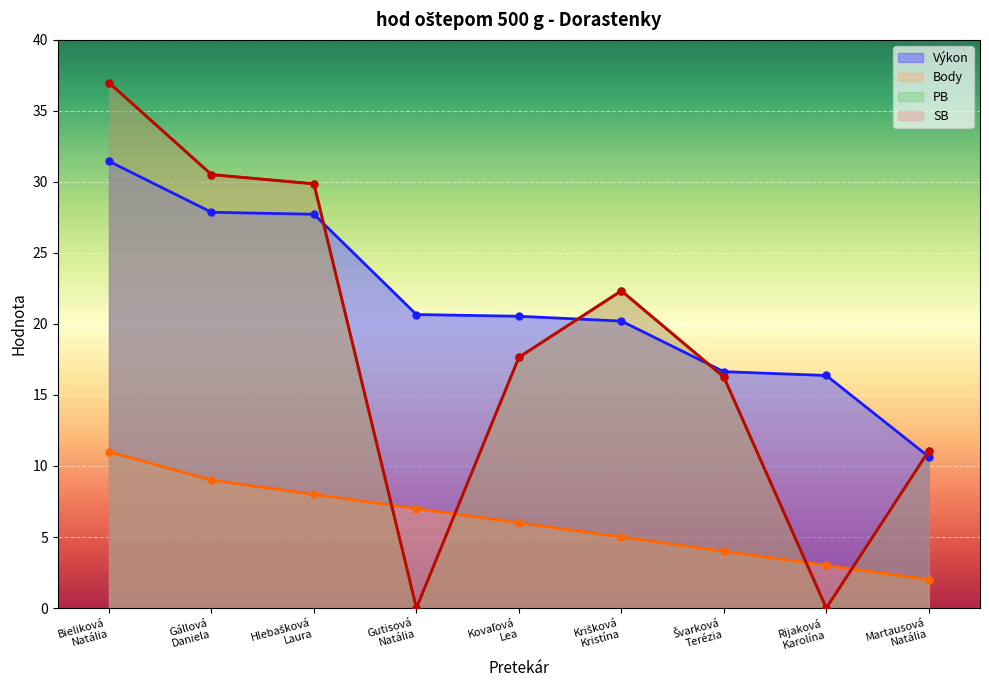

Reading right to left, list all the values displayed in this chart.

Výkon: Martausová
Natália=10.7	Rijaková
Karolína=16.4	Švarková
Terézia=16.6	Krišková
Kristína=20.2	Kovaľová
Lea=20.5	Gutisová
Natália=20.7	Hlebašková
Laura=27.7	Gállová
Daniela=27.9	Bieliková
Natália=31.4
Body: Martausová
Natália=2.0	Rijaková
Karolína=3.0	Švarková
Terézia=4.0	Krišková
Kristína=5.0	Kovaľová
Lea=6.0	Gutisová
Natália=7.0	Hlebašková
Laura=8.0	Gállová
Daniela=9.0	Bieliková
Natália=11.0
PB: Martausová
Natália=11.1	Rijaková
Karolína=0.0	Švarková
Terézia=16.3	Krišková
Kristína=22.3	Kovaľová
Lea=17.6	Gutisová
Natália=0.0	Hlebašková
Laura=29.9	Gállová
Daniela=30.5	Bieliková
Natália=37.0
SB: Martausová
Natália=11.1	Rijaková
Karolína=0.0	Švarková
Terézia=16.3	Krišková
Kristína=22.3	Kovaľová
Lea=17.6	Gutisová
Natália=0.0	Hlebašková
Laura=29.9	Gállová
Daniela=30.5	Bieliková
Natália=37.0